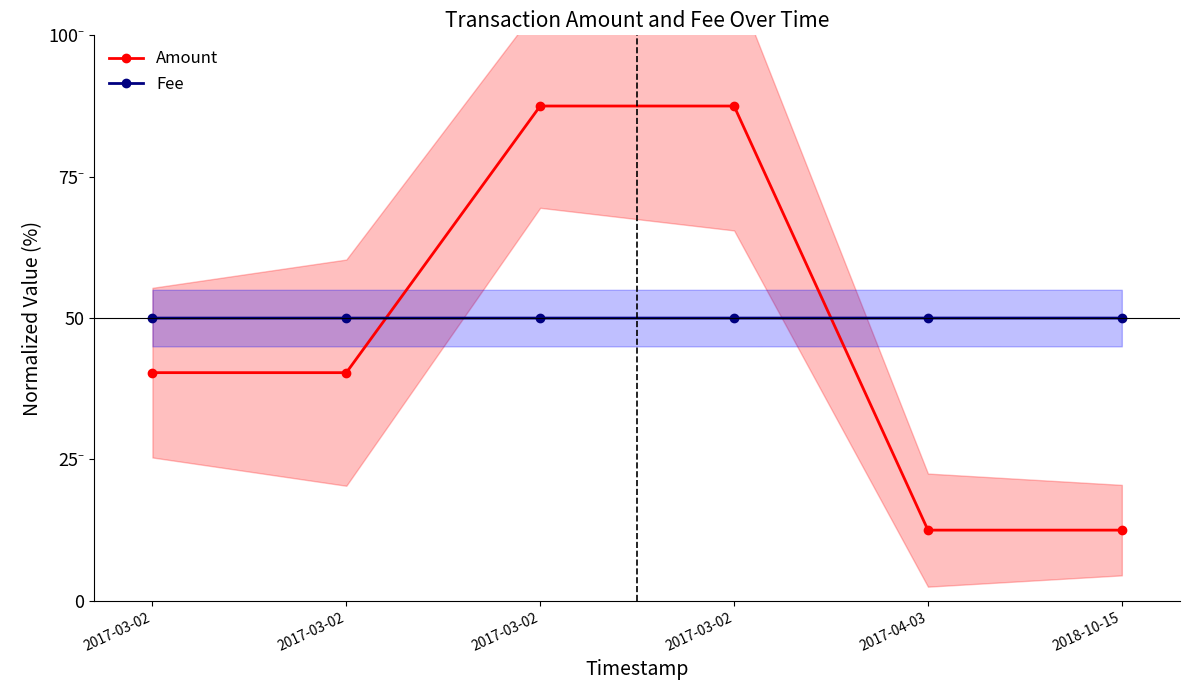

True or false: Fee has a value of 29.5 at 2017-03-02.

False